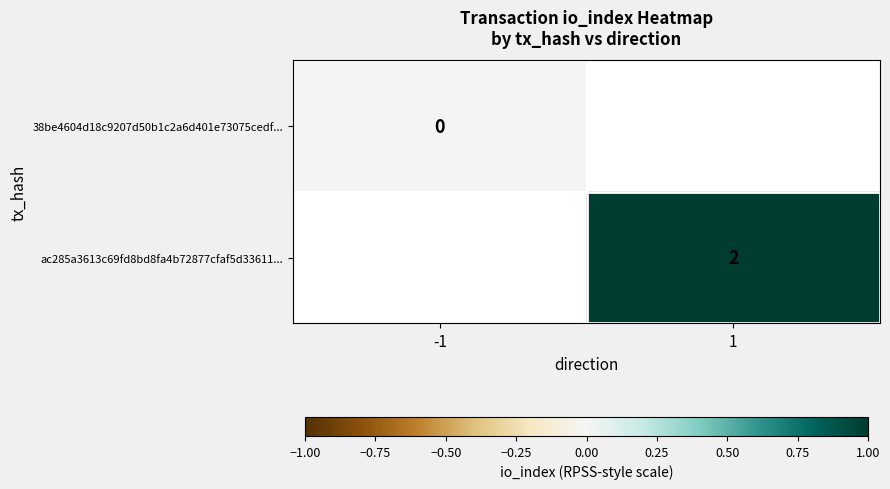

The value of ac285a3613c69fd8bd8fa4b72877cfaf5d33611... at 1 is 3. True or false?

False